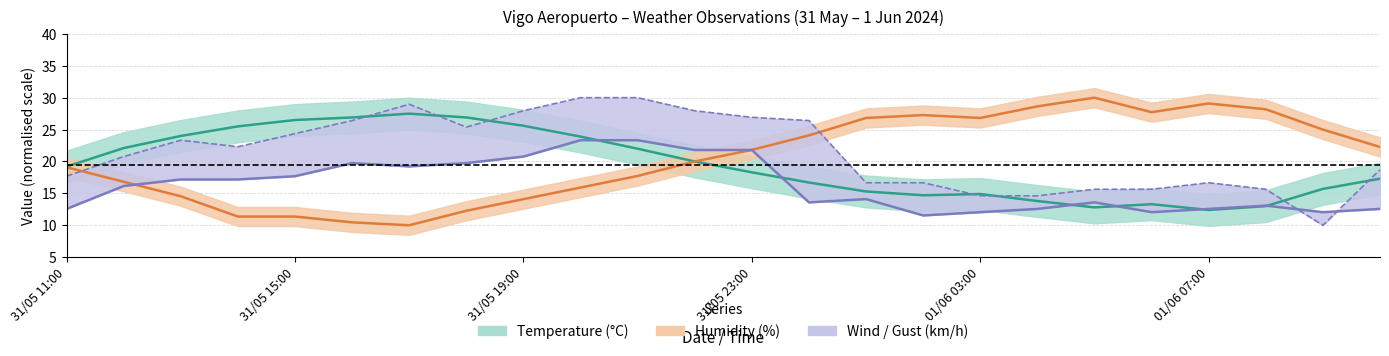

At which label is Gust (km/h) closest to 20?

31/05 12:00